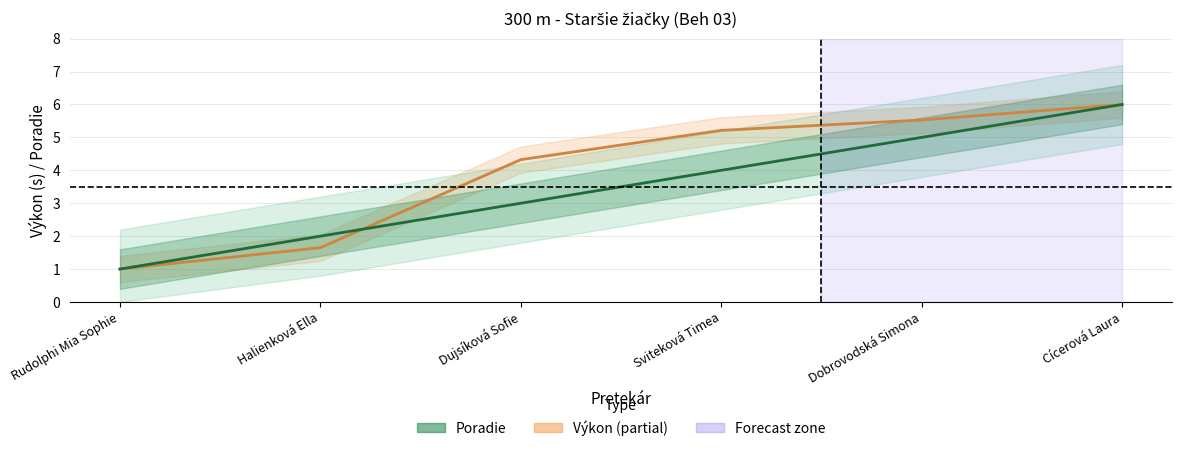

True or false: Poradie has more than 1 points higher than both neighbors.

False